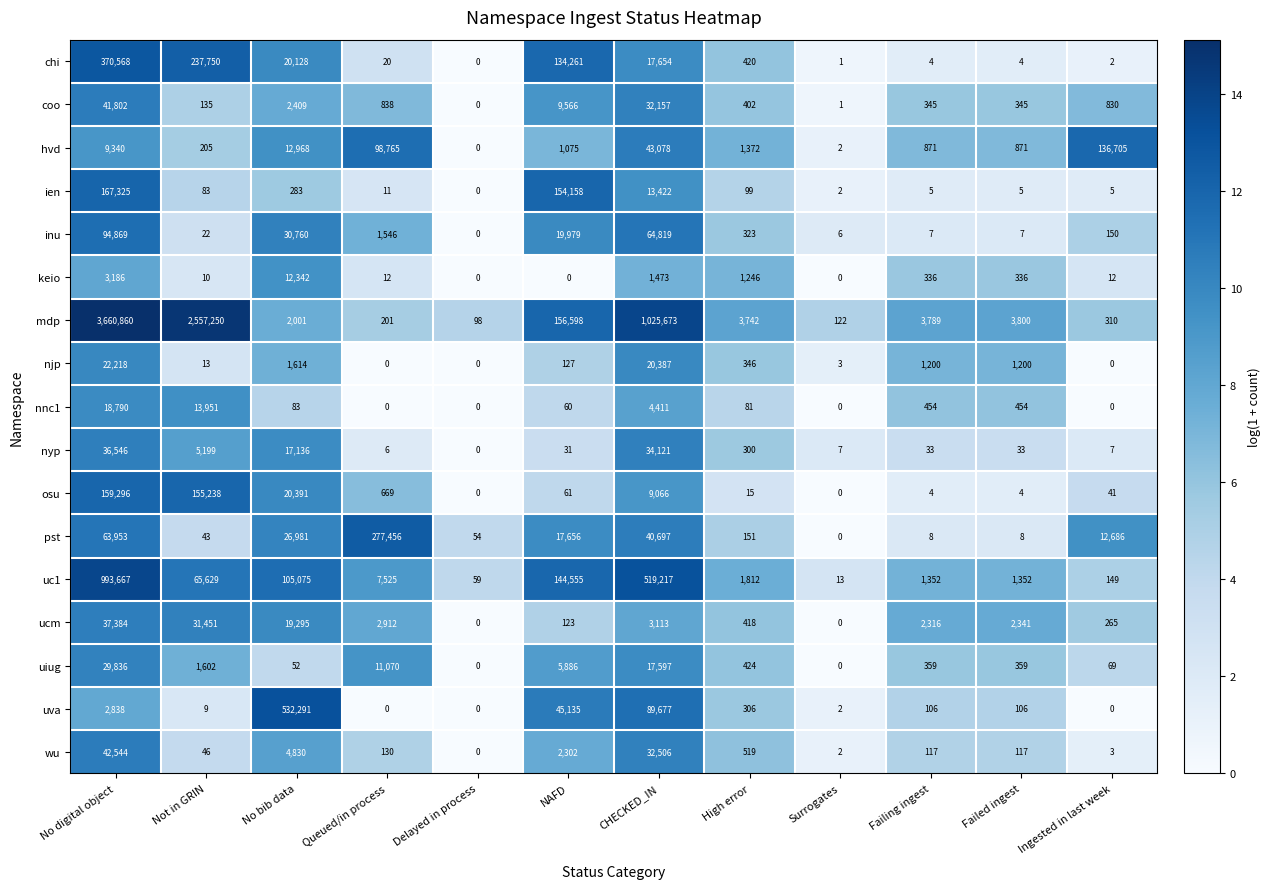

What is the greatest value displayed?

3660860